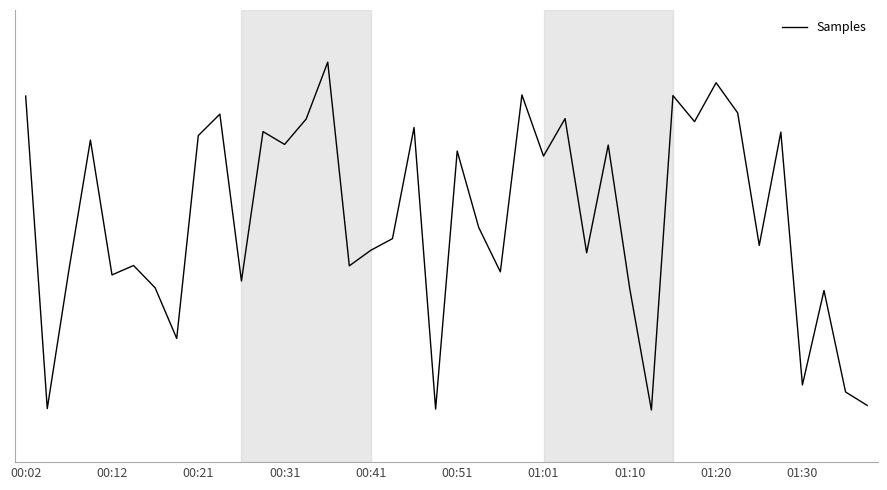

Does the chart have visible grid lines?

Yes